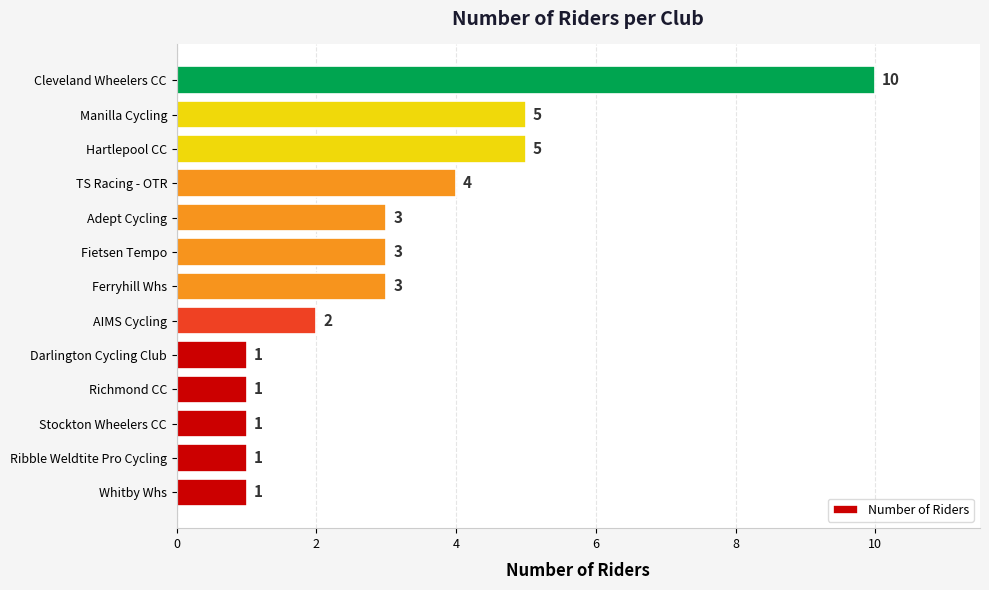

How many distinct data groups are displayed?

1